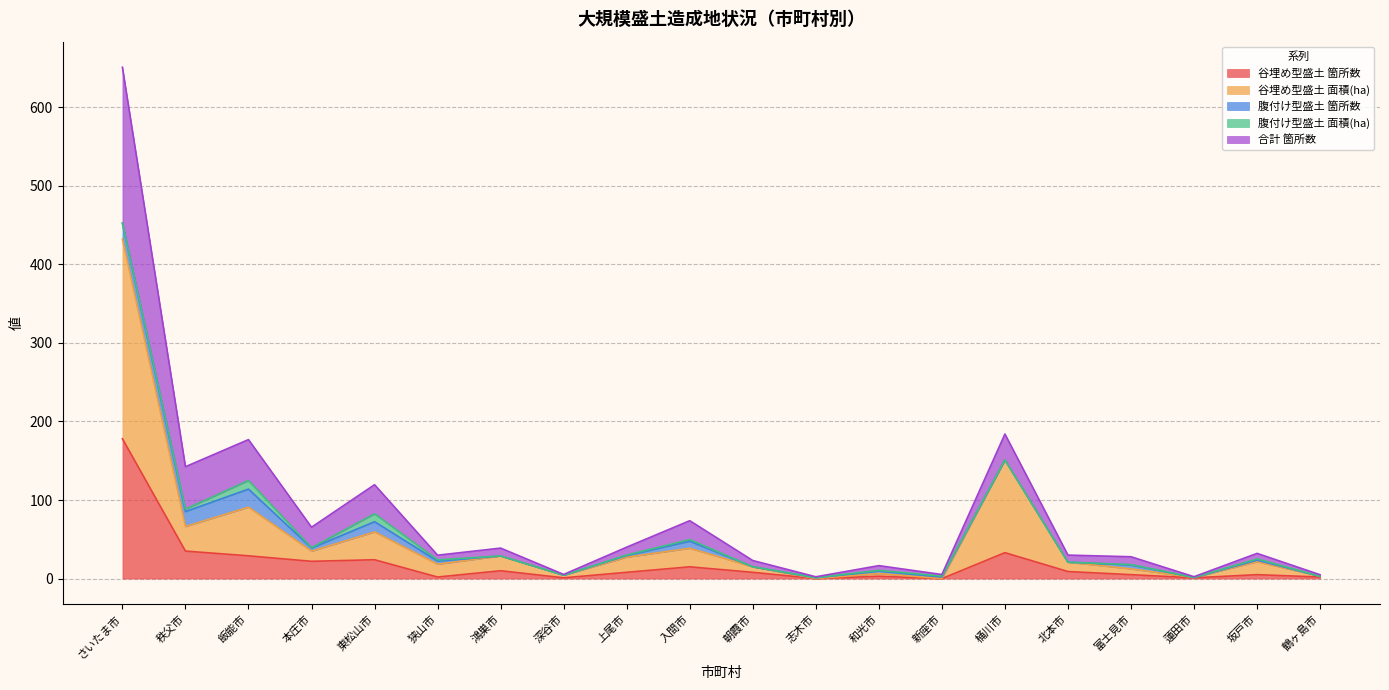

Which category has the highest value in the 谷埋め型盛土 箇所数 series?

さいたま市